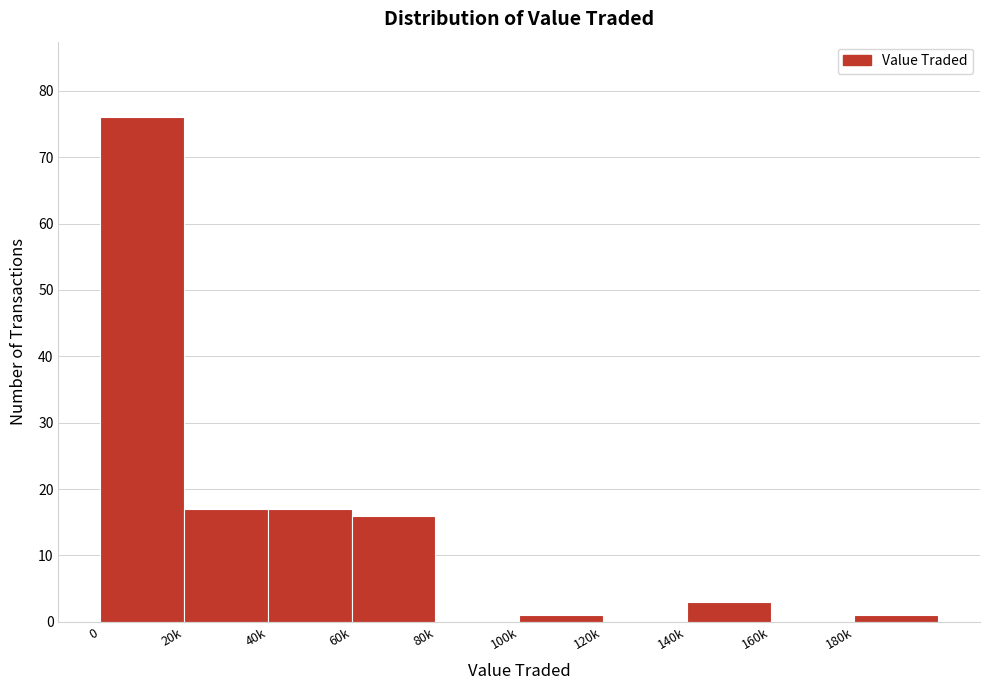

Reading left to right, extract all data points from this chart.

0=76	20k=17	40k=17	60k=16	80k=0	100k=1	120k=0	140k=3	160k=0	180k=1